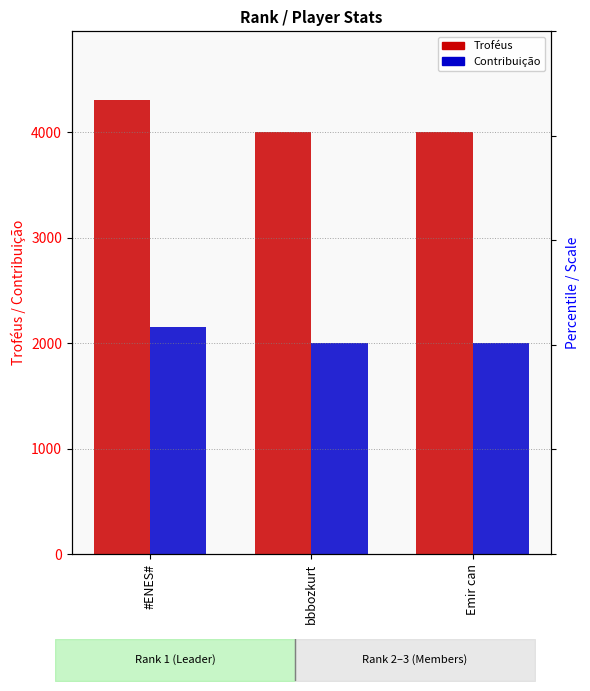

How many data points in Troféus are above 4001?

1